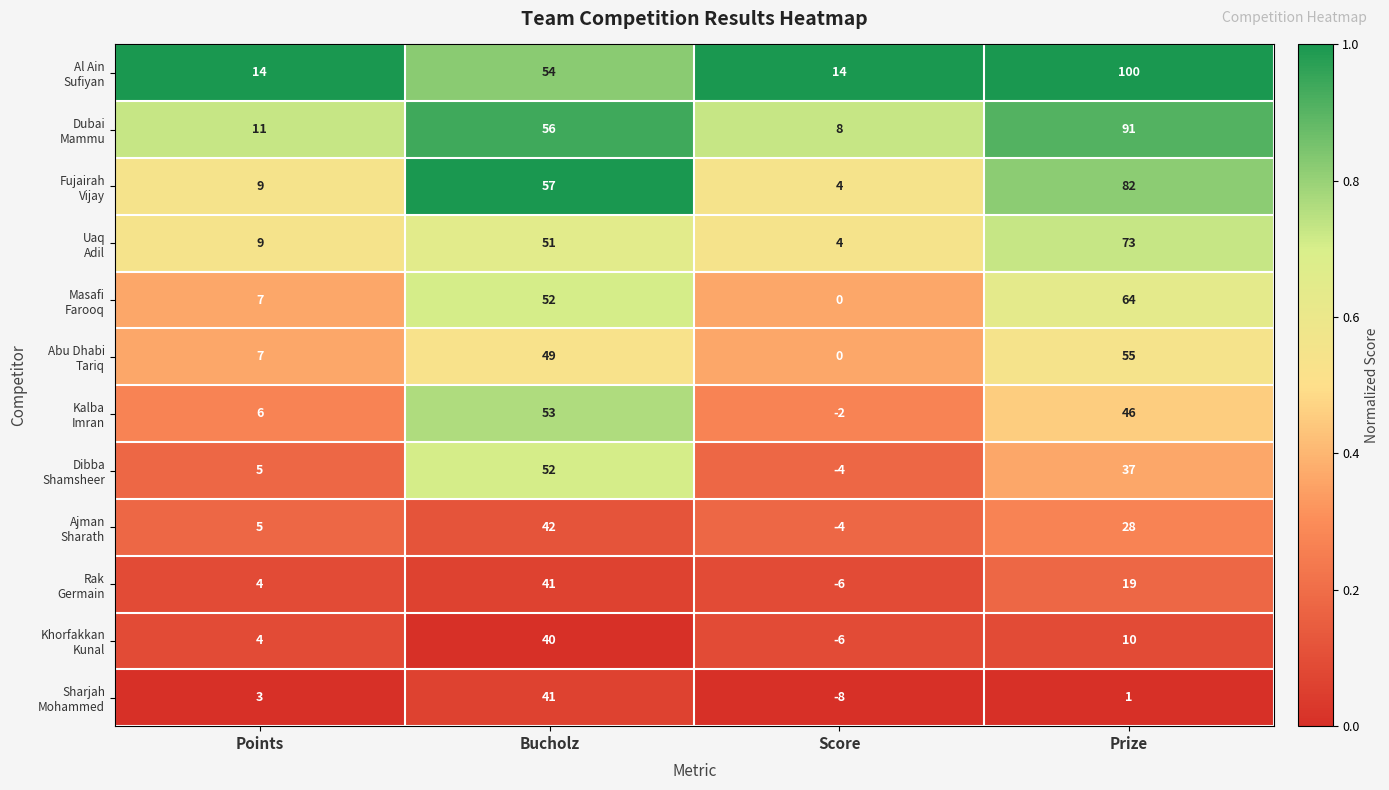

What is the difference between the highest and lowest values at Points?

11